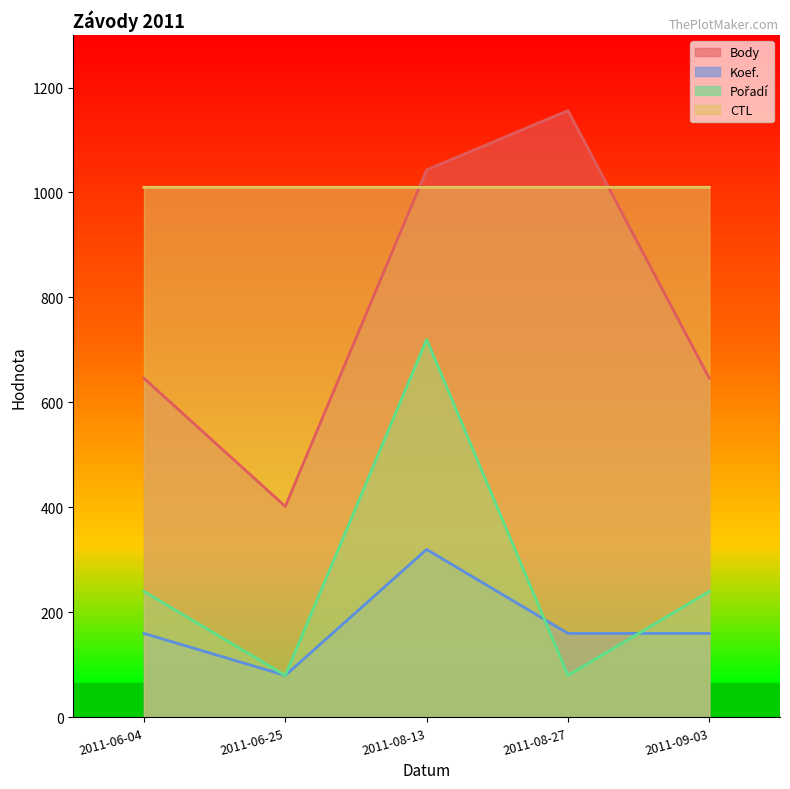

What is the approximate value of Pořadí at 2011-06-25?

80.0